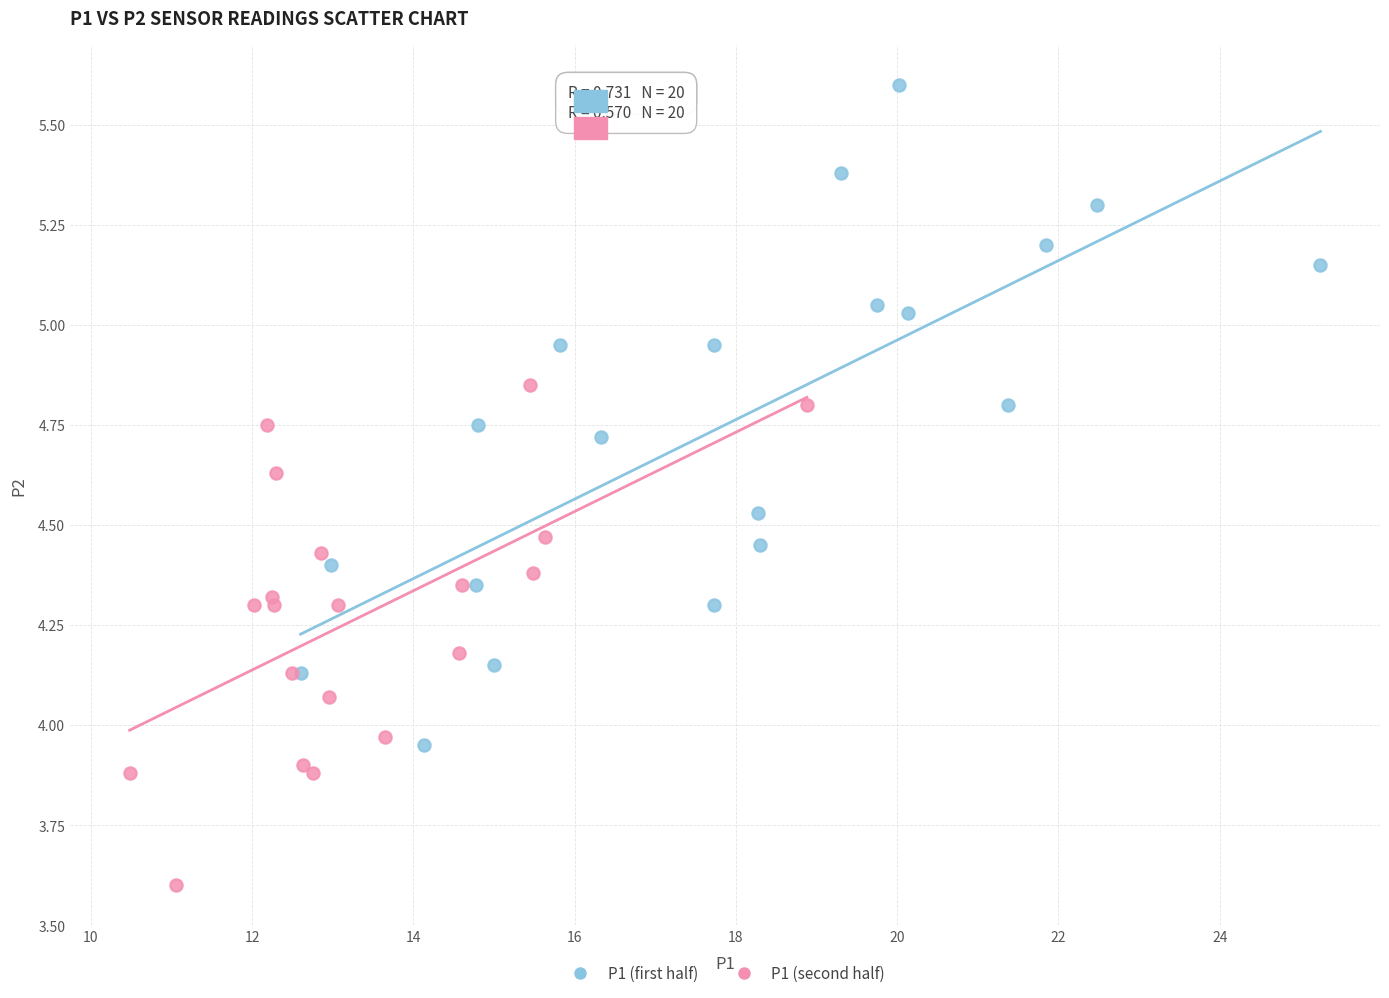

Which series reaches the maximum Y coordinate?

P1 (first half)